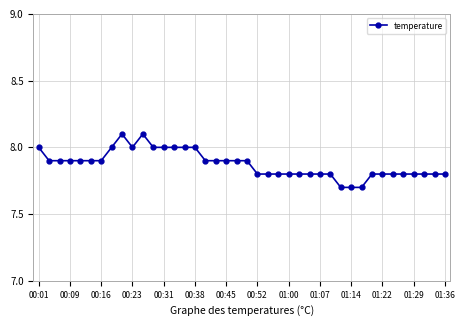

What is the greatest value displayed?

8.1